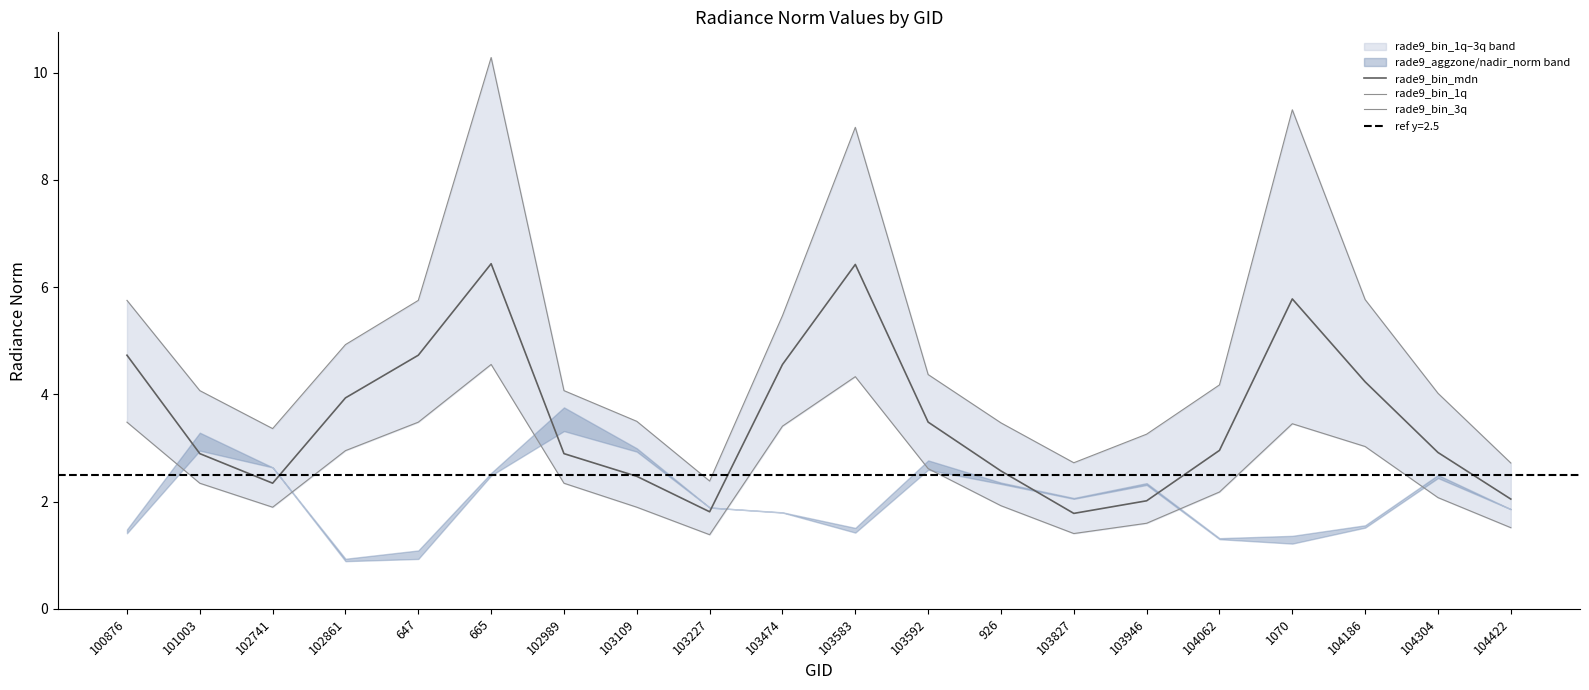

At which category is the sum across all series the highest?

665